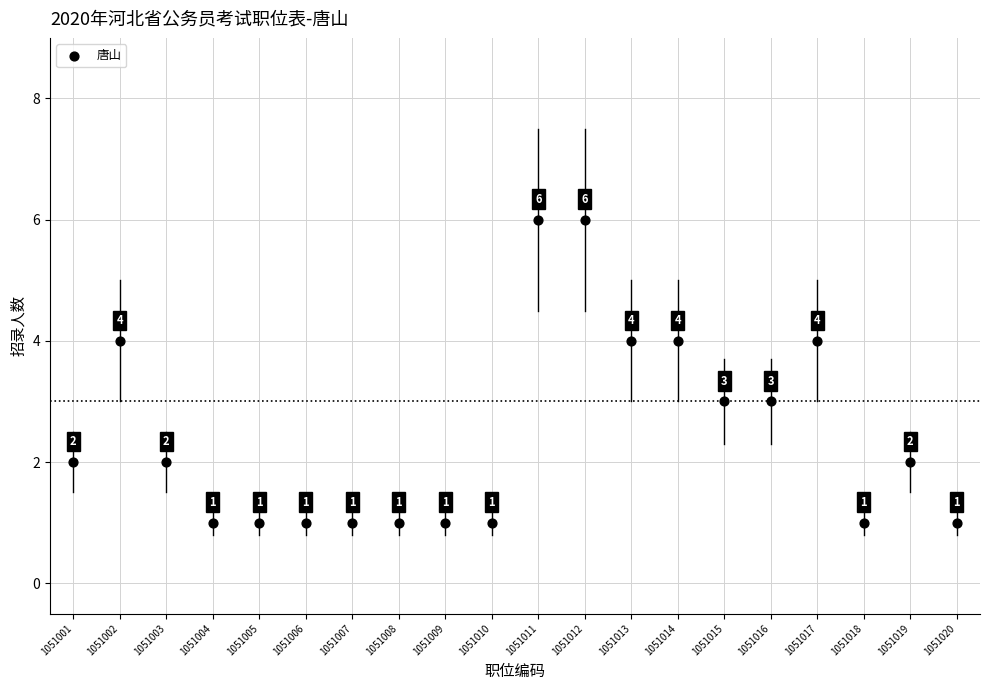

What Y value in the scatter plot is closest to 3?

3